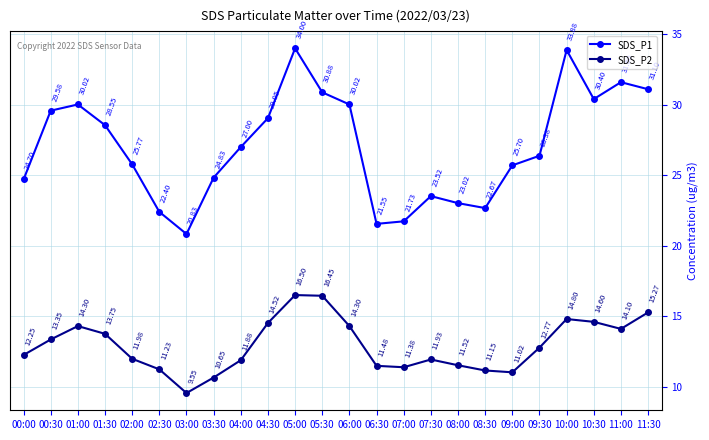

What position from the left is 07:30?

16